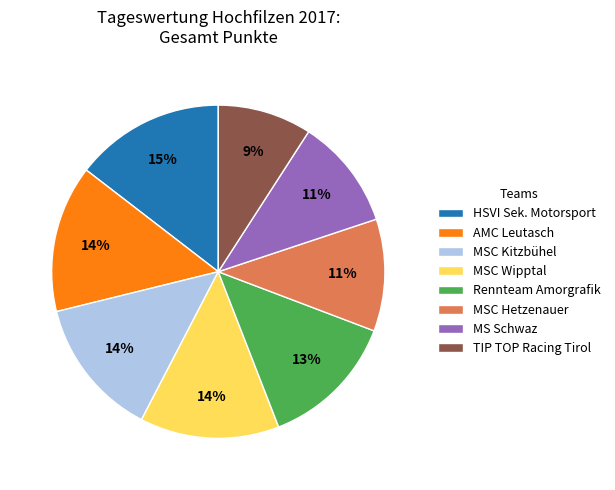

Is it true that Rennteam Amorgrafik is 2% of the pie?

False